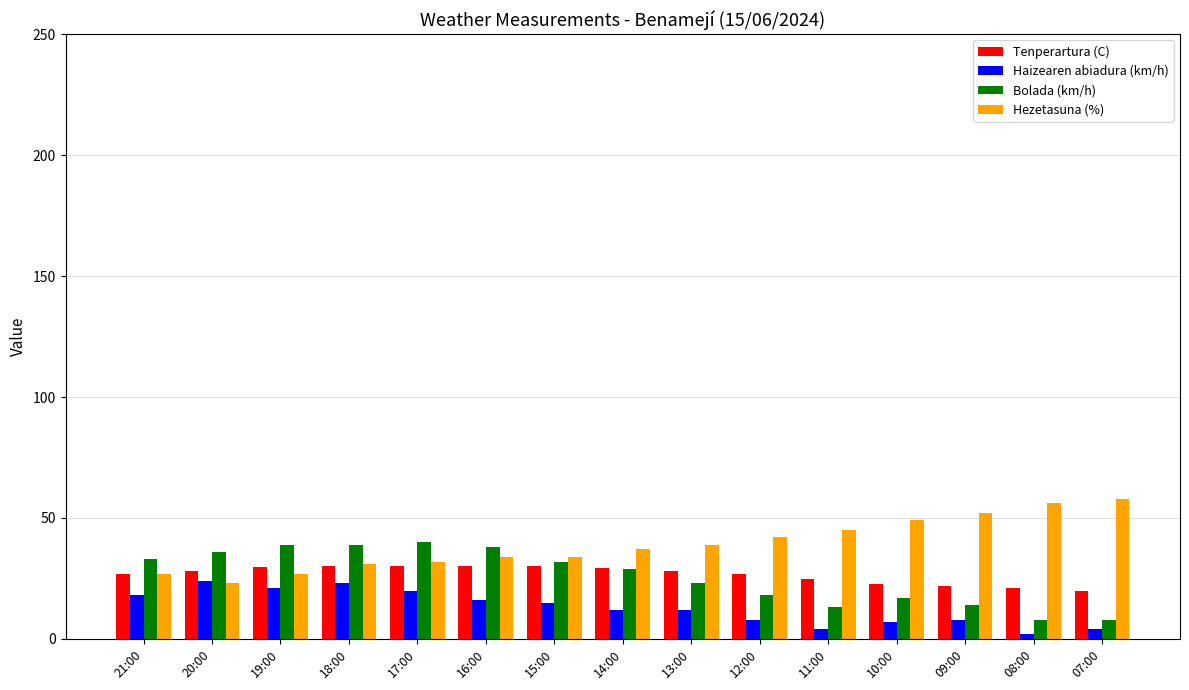

Is it true that Hezetasuna (%) equals 20.5 at 10:00?

False